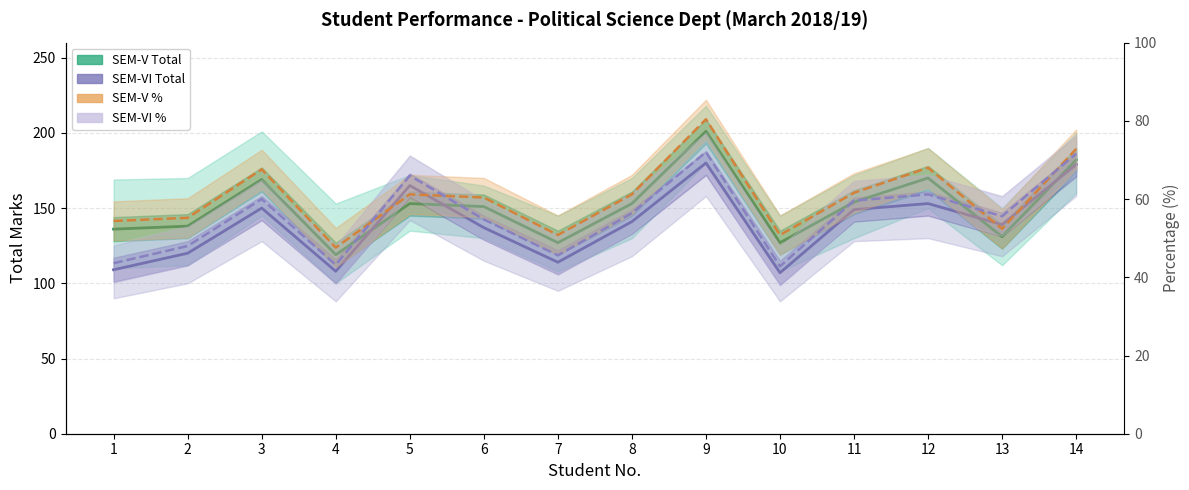

Where is the first local minimum for SEM-V Total?

4